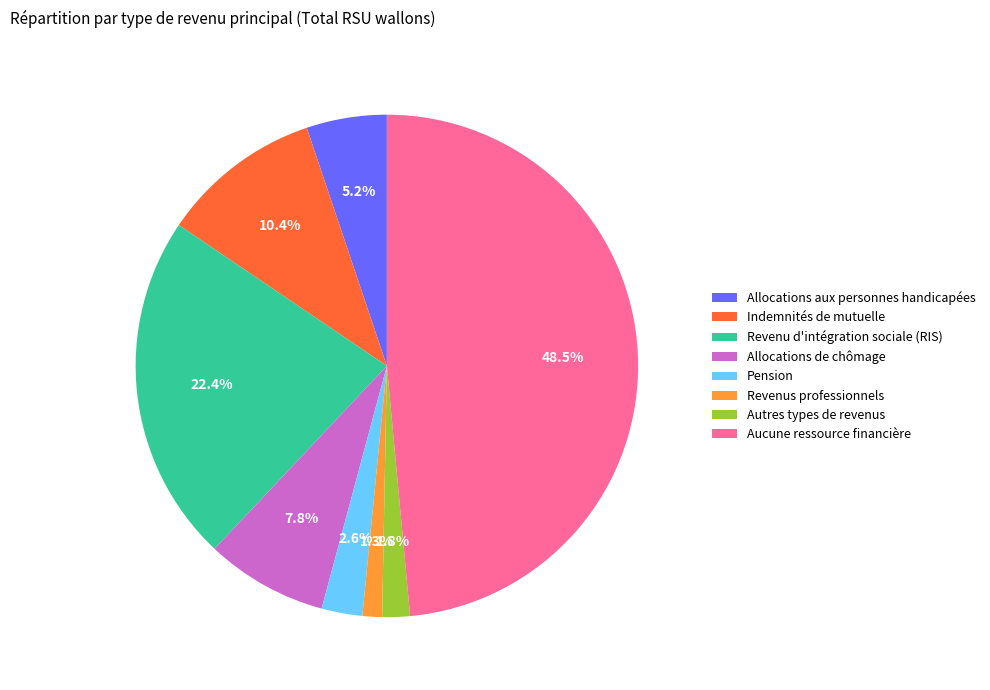

To the nearest percent, what percentage of the pie is Pension?

3%